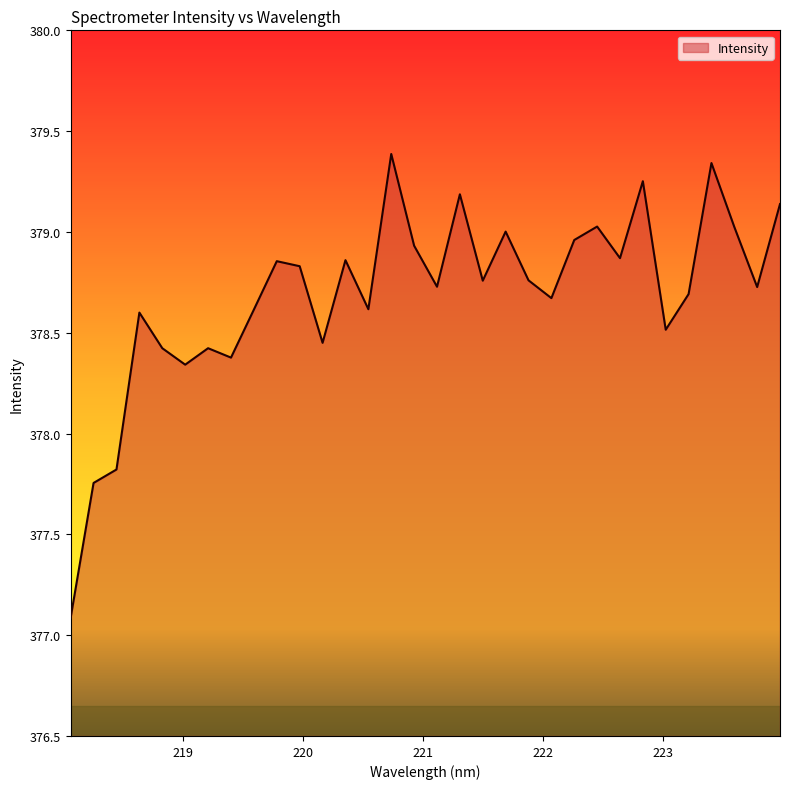

What is the maximum value shown in the chart?

379.4